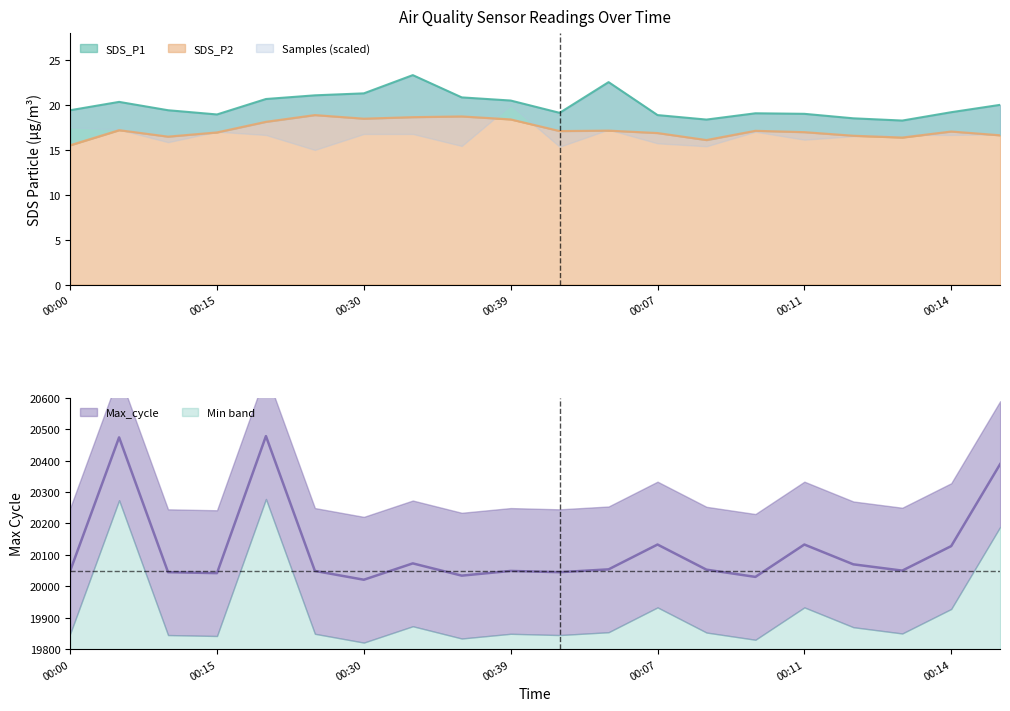

Between Max_cycle and 18, which series saw the biggest shift?

Max_cycle